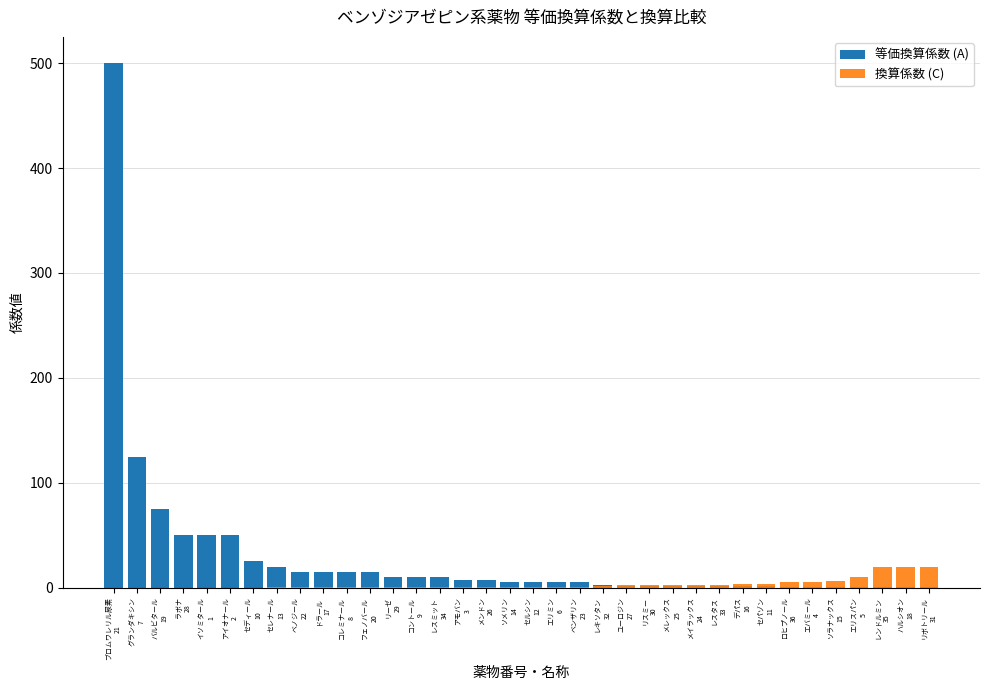

What is the average value of the 換算係数 (C) series?

3.3